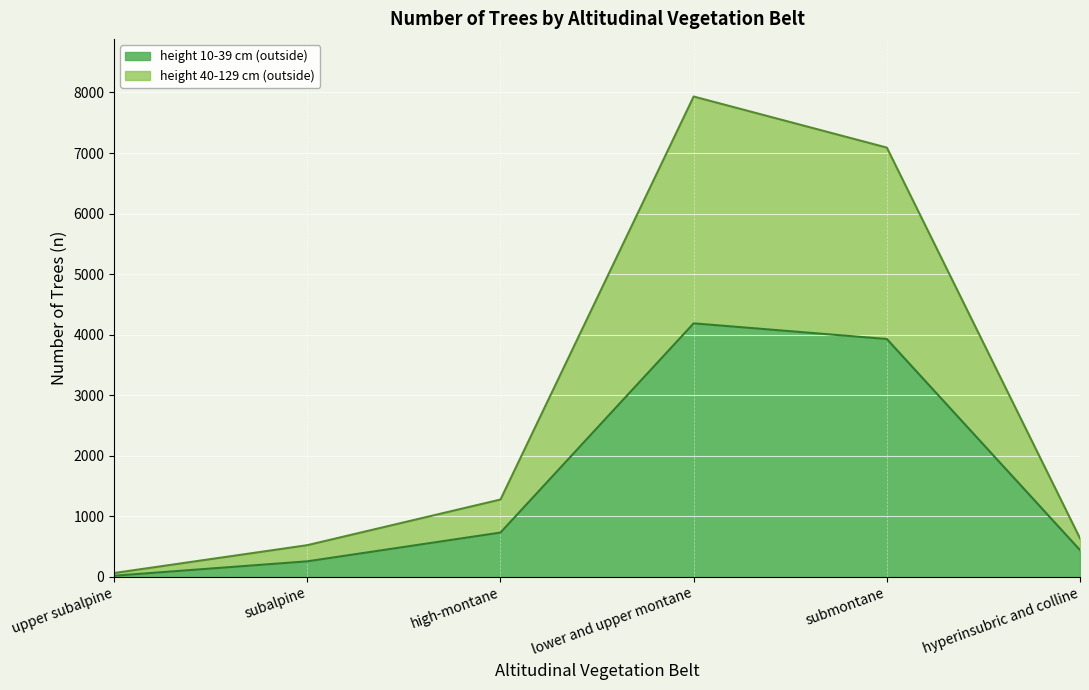

What is the minimum value shown in the chart?

17